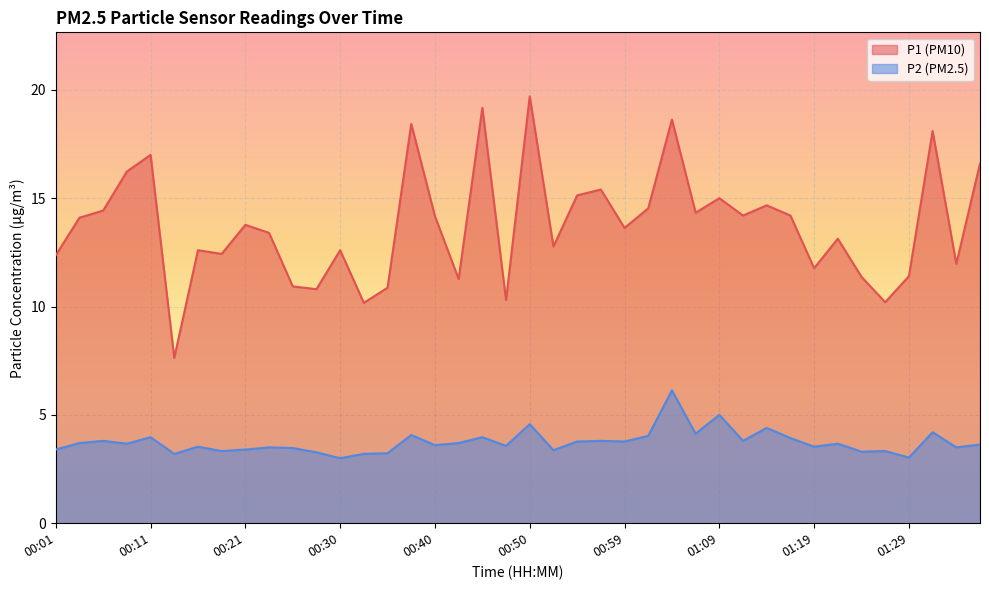

At which category is the sum across all series the highest?

01:04